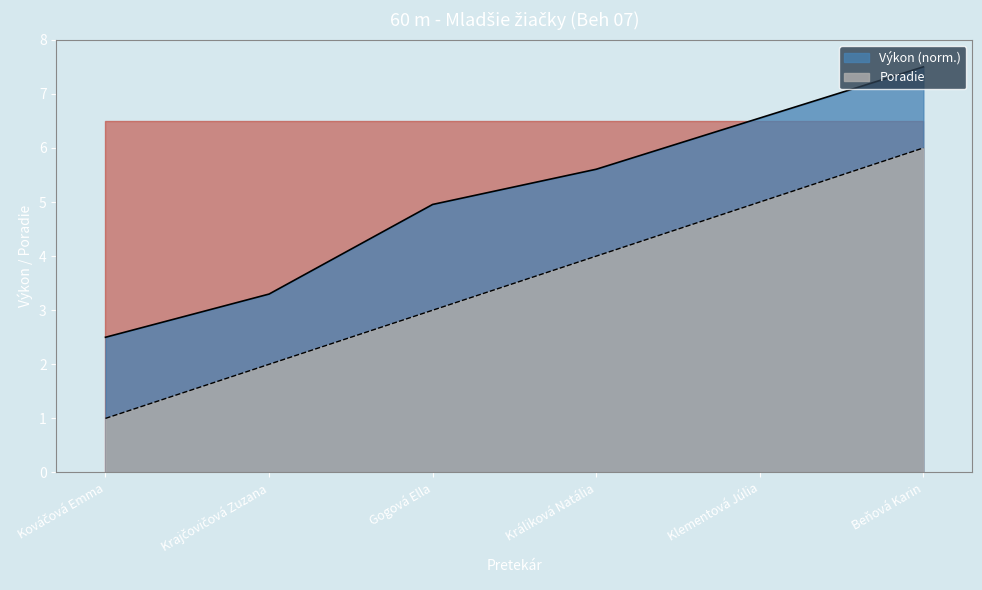

True or false: Výkon has more than 1 points higher than both neighbors.

False